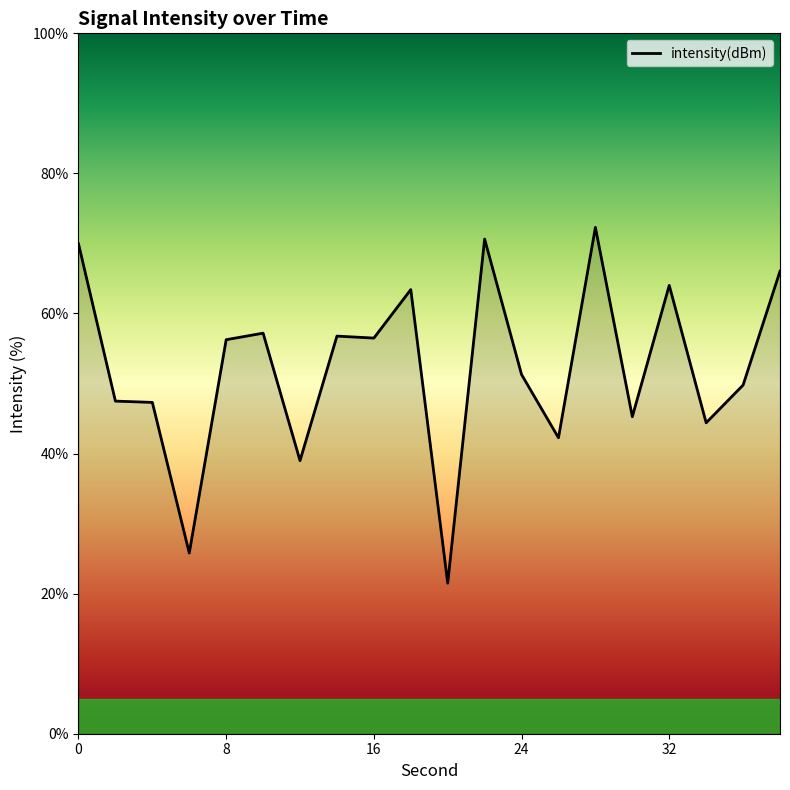

What is the greatest value displayed?

72.3